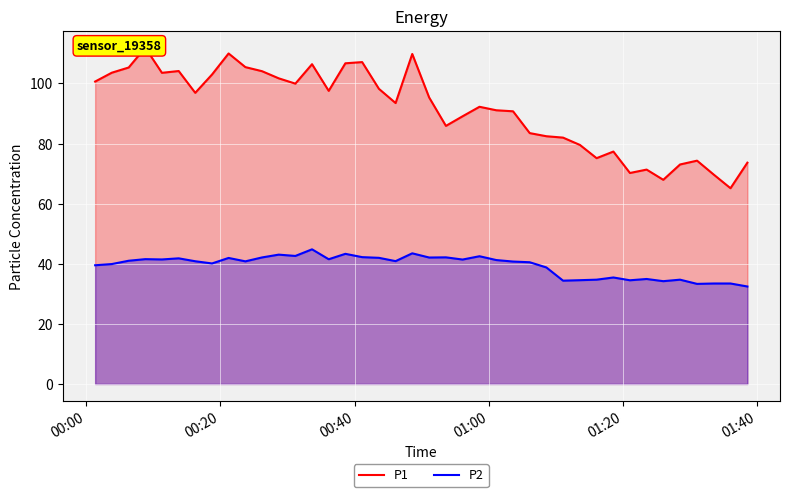

Which series has the largest total across all categories?

P1